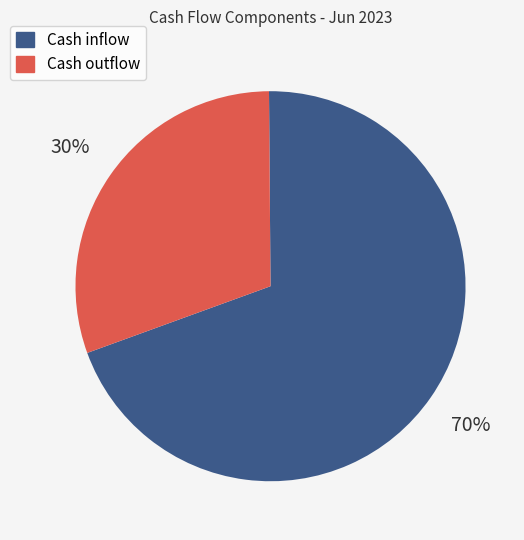

Between Cash outflow and Cash inflow, which is larger?

Cash inflow